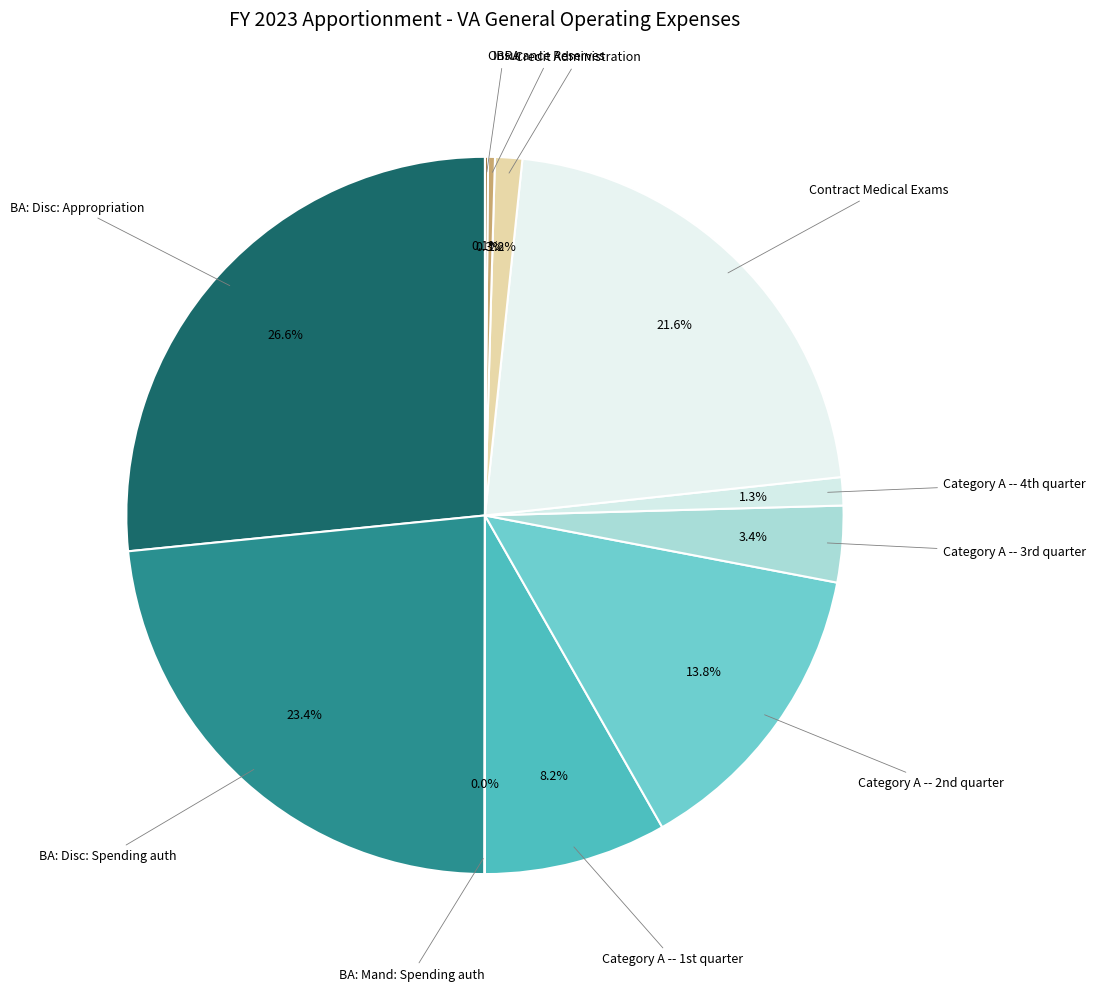

What is the largest slice in the pie chart?

BA: Disc: Appropriation